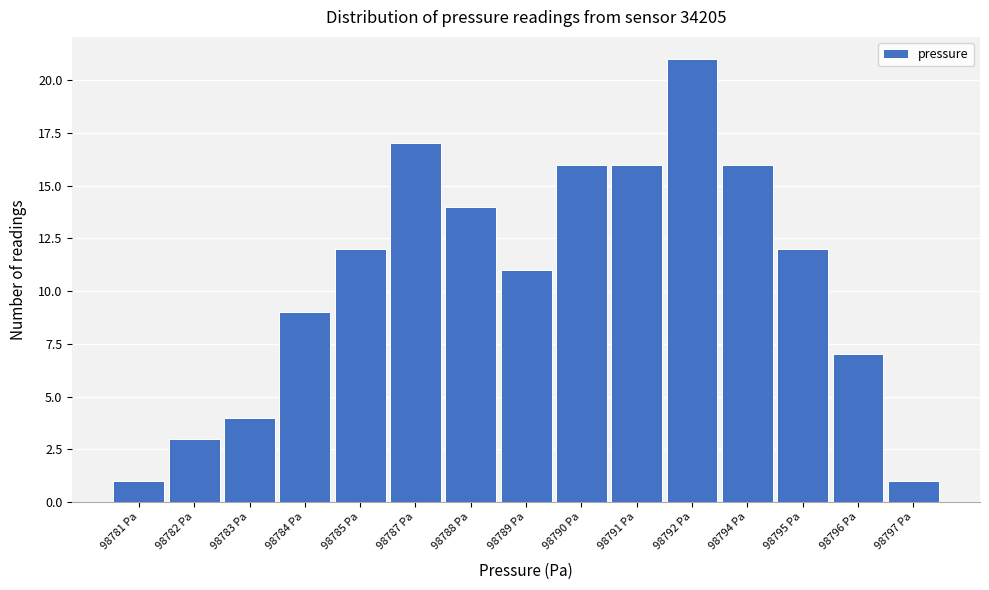

Reading left to right, extract all data points from this chart.

1	3	4	9	12	17	14	11	16	16	21	16	12	7	1